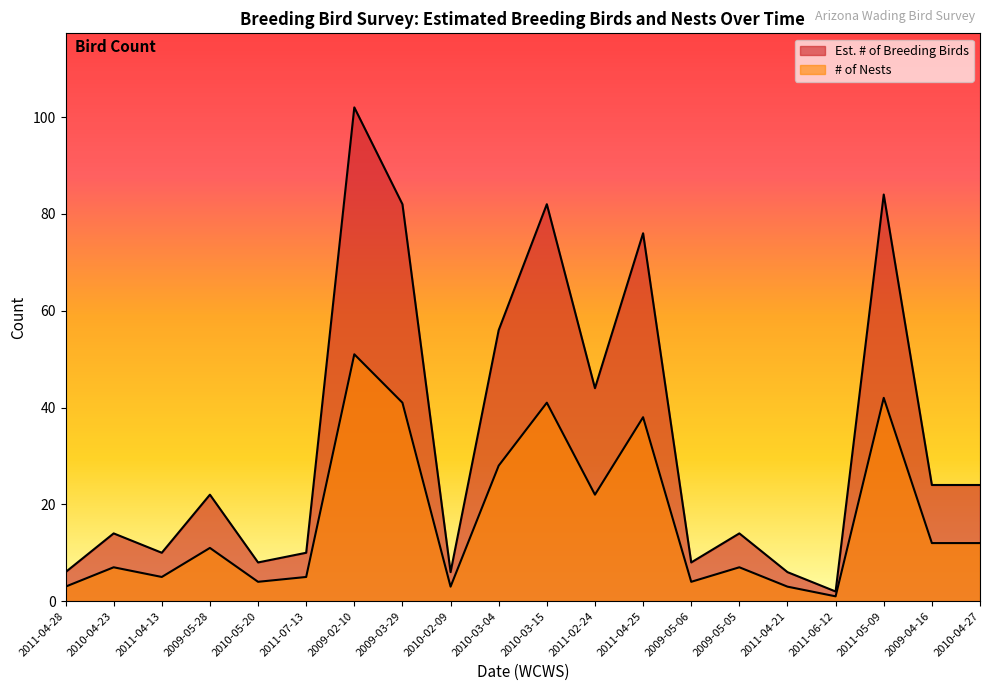

What are all the series names shown in the legend?

Est. # of Breeding Birds, # of Nests